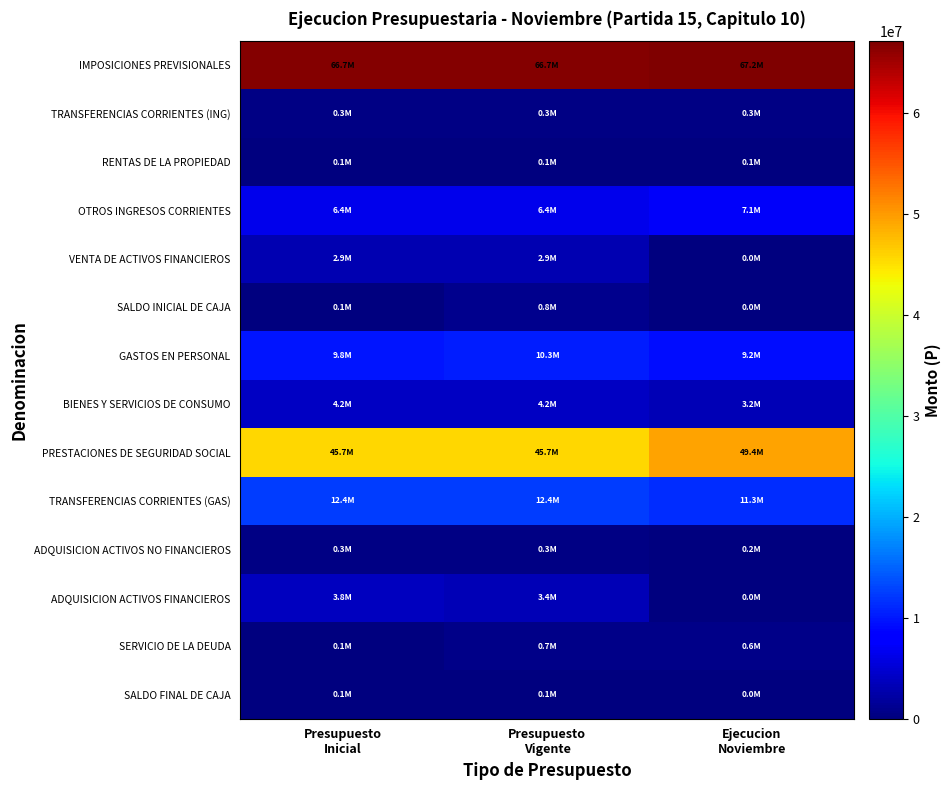

Between Presupuesto Inicial and Presupuesto Vigente, which series saw the biggest shift?

SALDO INICIAL DE CAJA